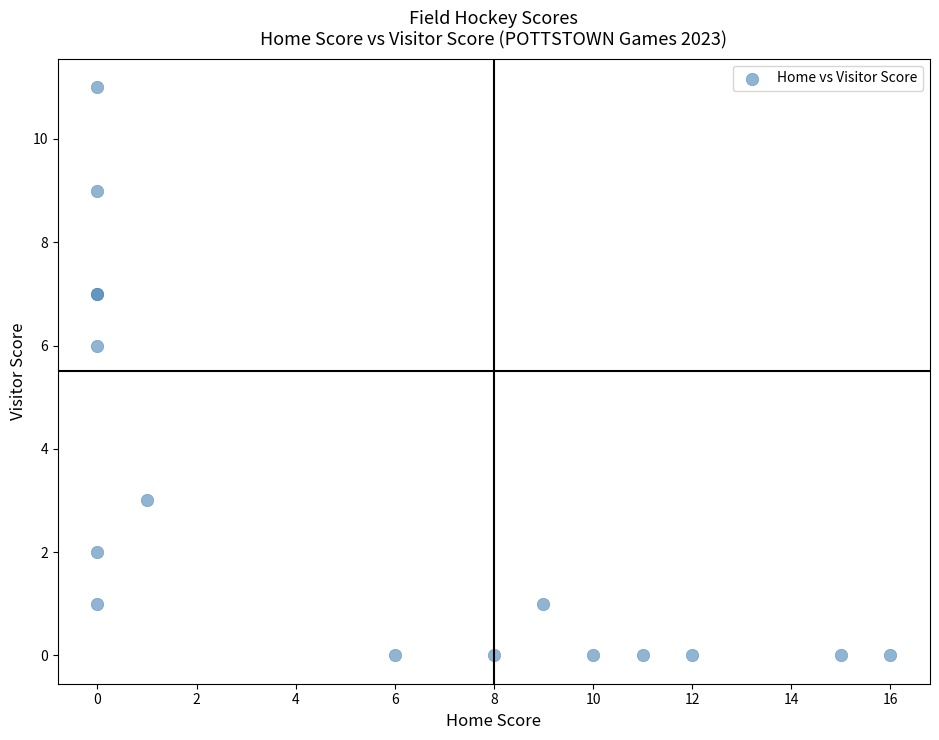

What Y value in the scatter plot is closest to 5?

6